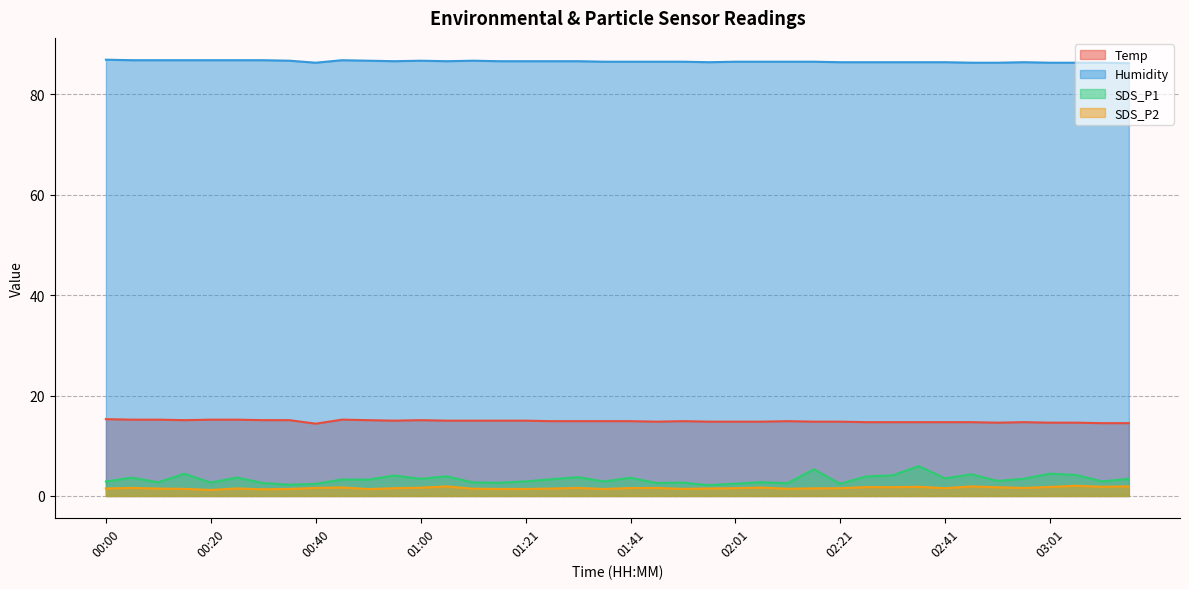

What is the approximate value of SDS_P1 at 02:46?

4.3